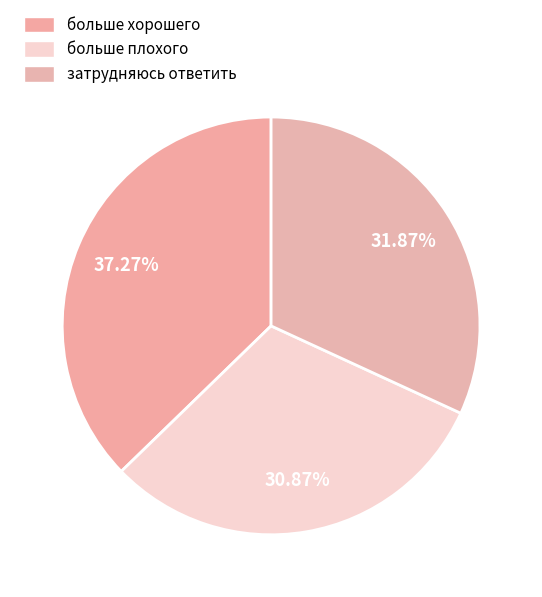

Count the number of slices in the pie.

3